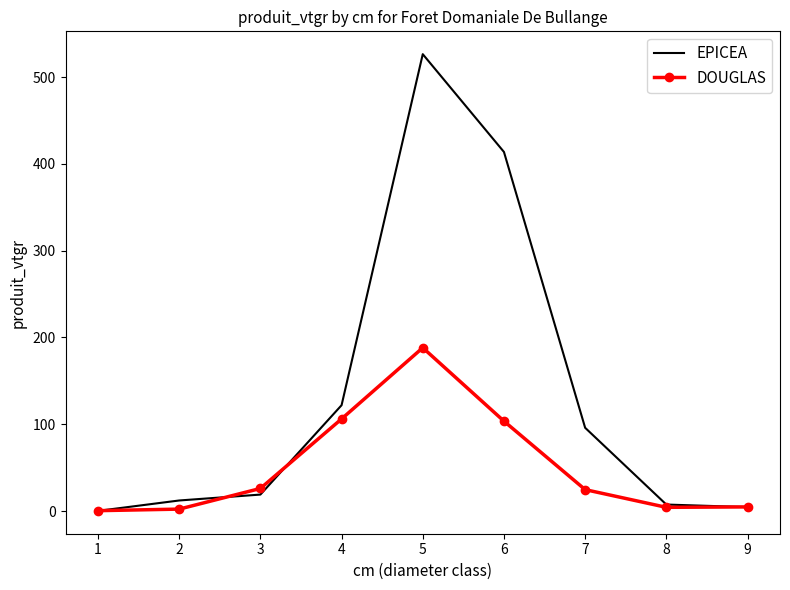

At 4, list the series in order from smallest to largest.

DOUGLAS, EPICEA